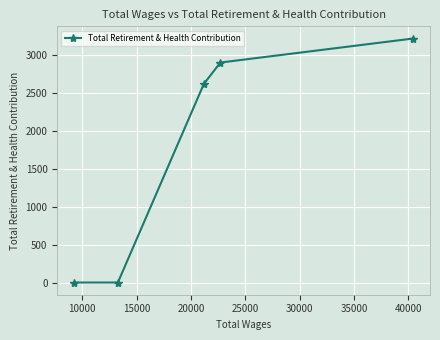

Does the chart display data point markers on the line(s)?

Yes